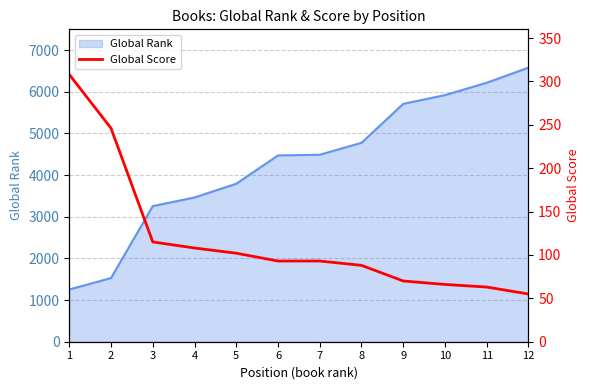

True or false: there are more than 0 points higher than both neighbors.

False